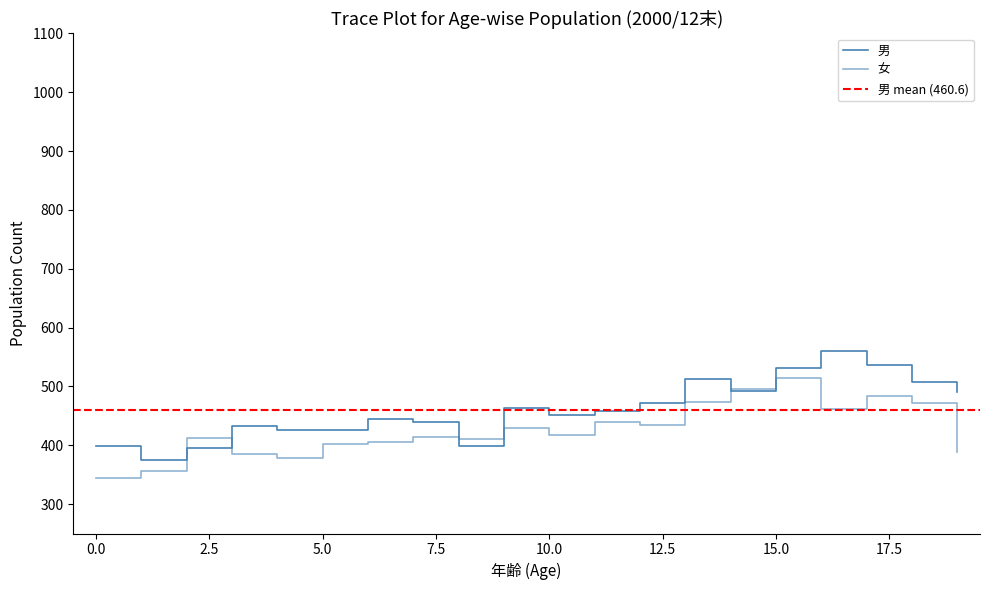

At which label is 男 closest to 467?

9